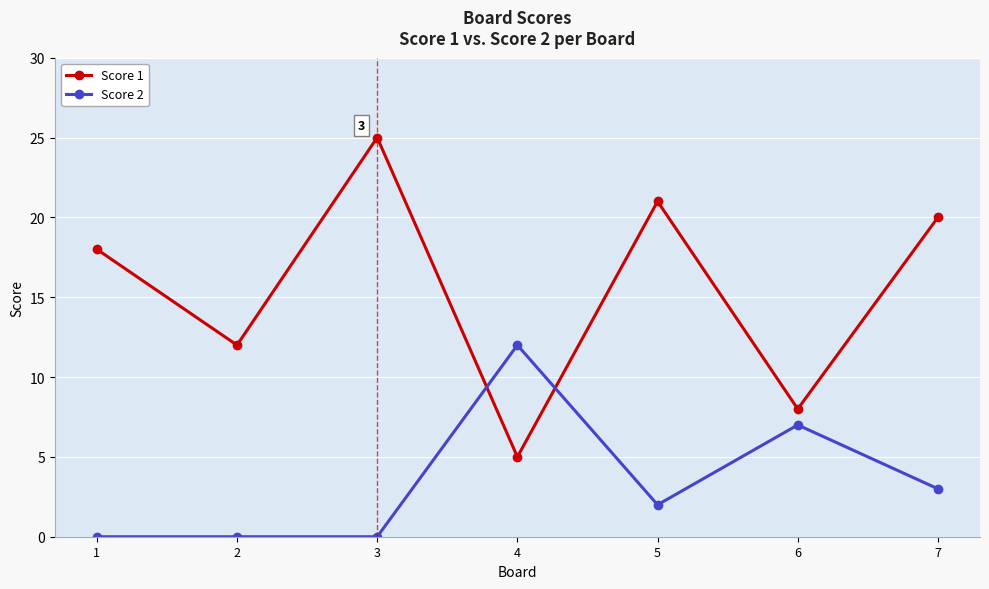

What is the maximum value for Score 2?

12